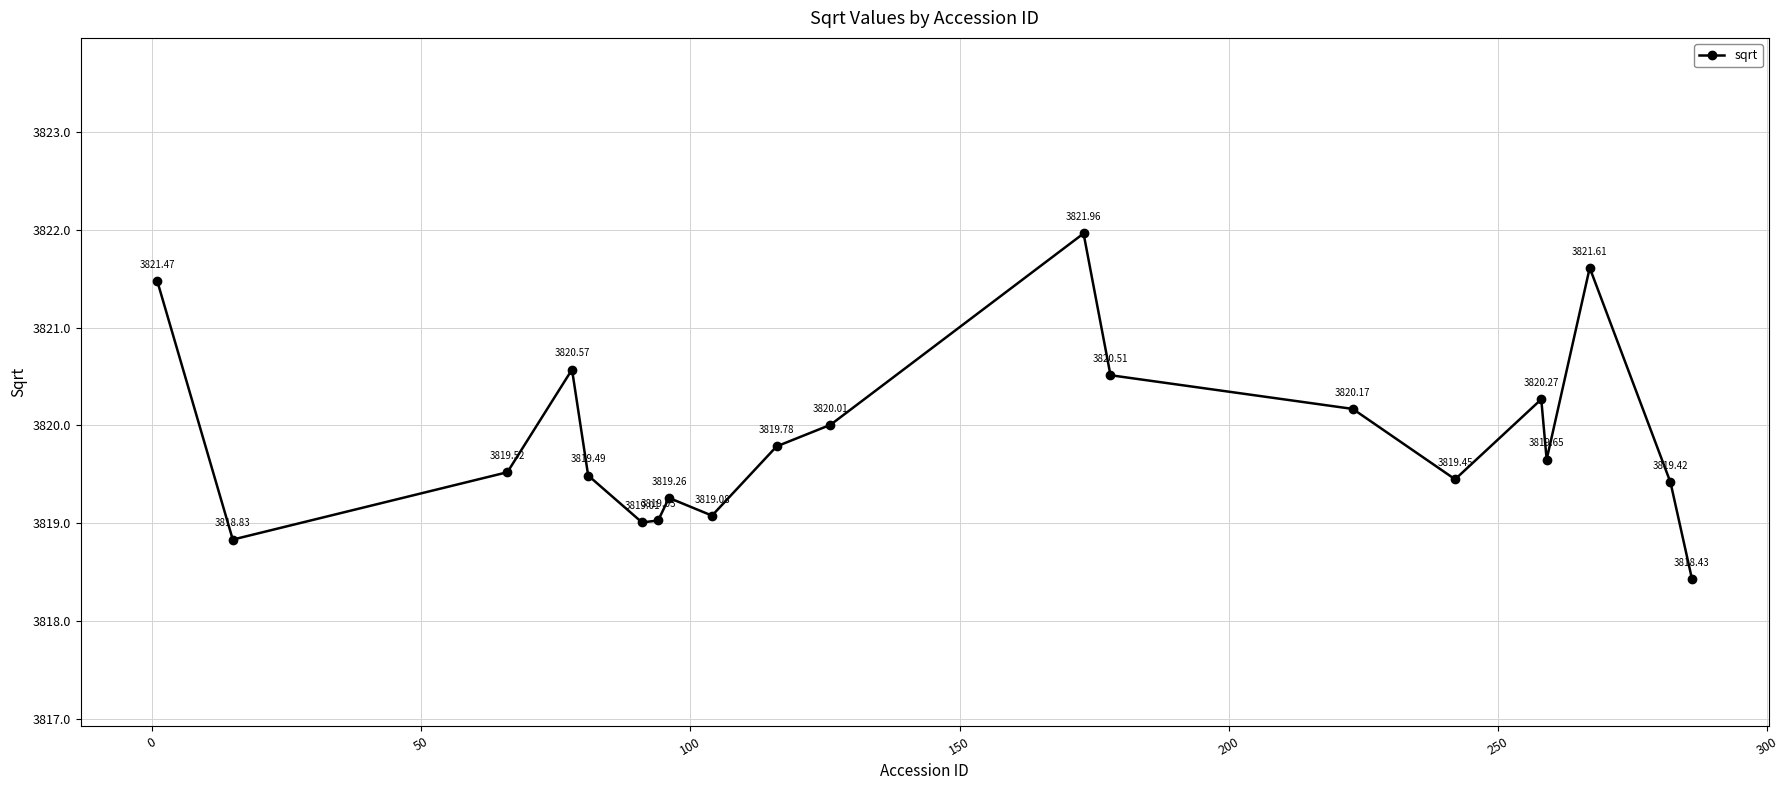

What is the difference between the second highest and second lowest values?

2.8